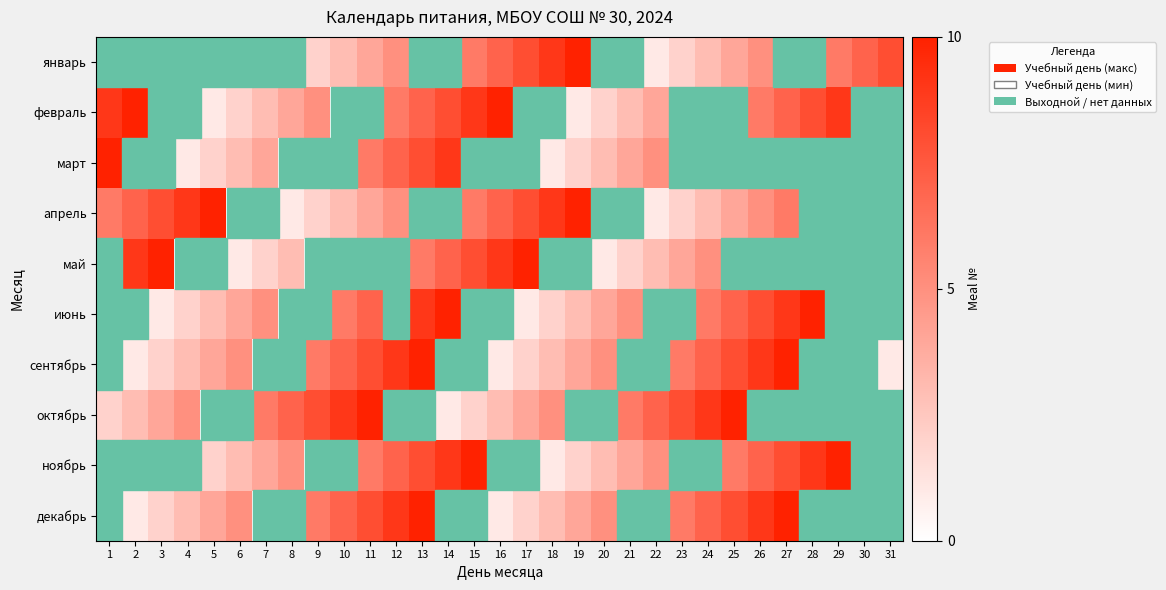

Reading left to right, what are all the values shown in this chart?

январь: 1=0.0	2=0.0	3=0.0	4=0.0	5=0.0	6=0.0	7=0.0	8=0.0	9=0.2	10=0.3	11=0.4	12=0.5	13=0.0	14=0.0	15=0.6	16=0.7	17=0.8	18=0.9	19=1.0	20=0.0	21=0.0	22=0.1	23=0.2	24=0.3	25=0.4	26=0.5	27=0.0	28=0.0	29=0.6	30=0.7	31=0.8
февраль: 1=0.9	2=1.0	3=0.0	4=0.0	5=0.1	6=0.2	7=0.3	8=0.4	9=0.5	10=0.0	11=0.0	12=0.6	13=0.7	14=0.8	15=0.9	16=1.0	17=0.0	18=0.0	19=0.1	20=0.2	21=0.3	22=0.4	23=0.0	24=0.0	25=0.0	26=0.6	27=0.7	28=0.8	29=0.9	30=0.0	31=0.0
март: 1=1.0	2=0.0	3=0.0	4=0.1	5=0.2	6=0.3	7=0.4	8=0.0	9=0.0	10=0.0	11=0.6	12=0.7	13=0.8	14=0.9	15=0.0	16=0.0	17=0.0	18=0.1	19=0.2	20=0.3	21=0.4	22=0.5	23=0.0	24=0.0	25=0.0	26=0.0	27=0.0	28=0.0	29=0.0	30=0.0	31=0.0
апрель: 1=0.6	2=0.7	3=0.8	4=0.9	5=1.0	6=0.0	7=0.0	8=0.1	9=0.2	10=0.3	11=0.4	12=0.5	13=0.0	14=0.0	15=0.6	16=0.7	17=0.8	18=0.9	19=1.0	20=0.0	21=0.0	22=0.1	23=0.2	24=0.3	25=0.4	26=0.5	27=0.6	28=0.0	29=0.0	30=0.0	31=0.0
май: 1=0.0	2=0.9	3=1.0	4=0.0	5=0.0	6=0.1	7=0.2	8=0.3	9=0.0	10=0.0	11=0.0	12=0.0	13=0.6	14=0.7	15=0.8	16=0.9	17=1.0	18=0.0	19=0.0	20=0.1	21=0.2	22=0.3	23=0.4	24=0.5	25=0.0	26=0.0	27=0.0	28=0.0	29=0.0	30=0.0	31=0.0
июнь: 1=0.0	2=0.0	3=0.1	4=0.2	5=0.3	6=0.4	7=0.5	8=0.0	9=0.0	10=0.6	11=0.7	12=0.0	13=0.9	14=1.0	15=0.0	16=0.0	17=0.1	18=0.2	19=0.3	20=0.4	21=0.5	22=0.0	23=0.0	24=0.6	25=0.7	26=0.8	27=0.9	28=1.0	29=0.0	30=0.0	31=0.0
сентябрь: 1=0.0	2=0.1	3=0.2	4=0.3	5=0.4	6=0.5	7=0.0	8=0.0	9=0.6	10=0.7	11=0.8	12=0.9	13=1.0	14=0.0	15=0.0	16=0.1	17=0.2	18=0.3	19=0.4	20=0.5	21=0.0	22=0.0	23=0.6	24=0.7	25=0.8	26=0.9	27=1.0	28=0.0	29=0.0	30=0.0	31=0.1
октябрь: 1=0.2	2=0.3	3=0.4	4=0.5	5=0.0	6=0.0	7=0.6	8=0.7	9=0.8	10=0.9	11=1.0	12=0.0	13=0.0	14=0.1	15=0.2	16=0.3	17=0.4	18=0.5	19=0.0	20=0.0	21=0.6	22=0.7	23=0.8	24=0.9	25=1.0	26=0.0	27=0.0	28=0.0	29=0.0	30=0.0	31=0.0
ноябрь: 1=0.0	2=0.0	3=0.0	4=0.0	5=0.2	6=0.3	7=0.4	8=0.5	9=0.0	10=0.0	11=0.6	12=0.7	13=0.8	14=0.9	15=1.0	16=0.0	17=0.0	18=0.1	19=0.2	20=0.3	21=0.4	22=0.5	23=0.0	24=0.0	25=0.6	26=0.7	27=0.8	28=0.9	29=1.0	30=0.0	31=0.0
декабрь: 1=0.0	2=0.1	3=0.2	4=0.3	5=0.4	6=0.5	7=0.0	8=0.0	9=0.6	10=0.7	11=0.8	12=0.9	13=1.0	14=0.0	15=0.0	16=0.1	17=0.2	18=0.3	19=0.4	20=0.5	21=0.0	22=0.0	23=0.6	24=0.7	25=0.8	26=0.9	27=1.0	28=0.0	29=0.0	30=0.0	31=0.0